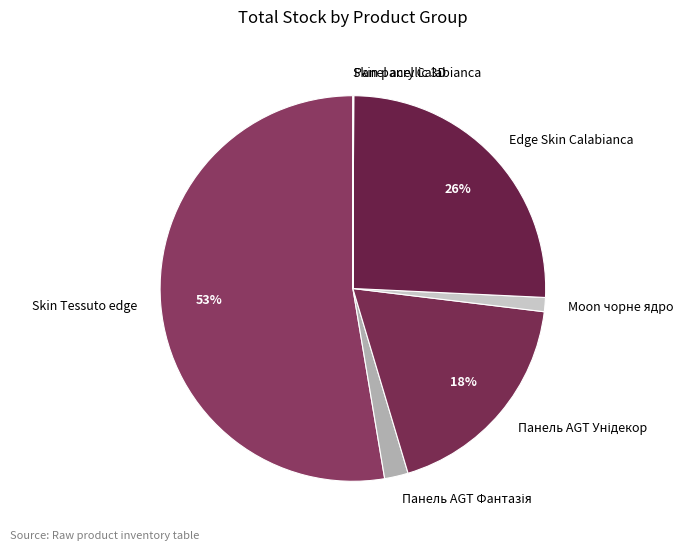

To the nearest percent, what portion does Moon чорне ядро represent?

1%